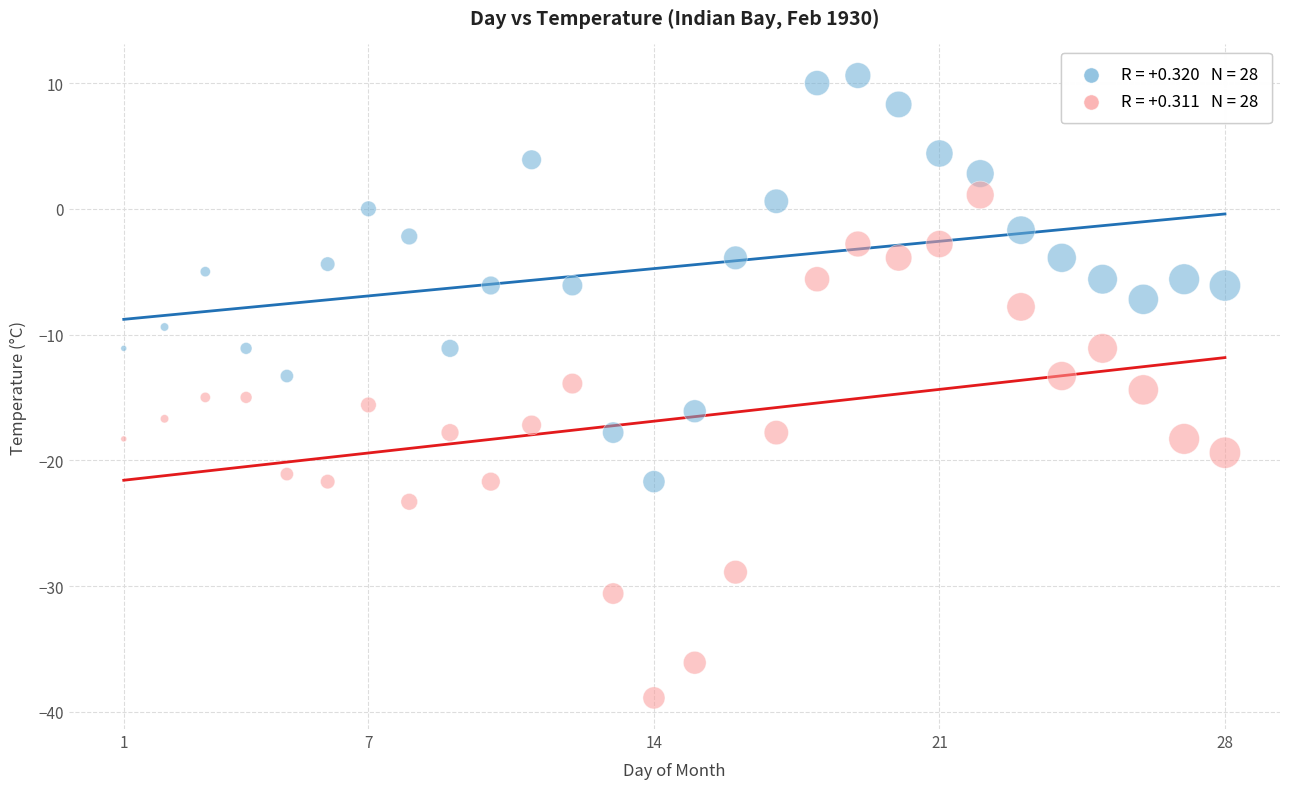

Across all data points, what is the range of X values (max minus min)?

27.0